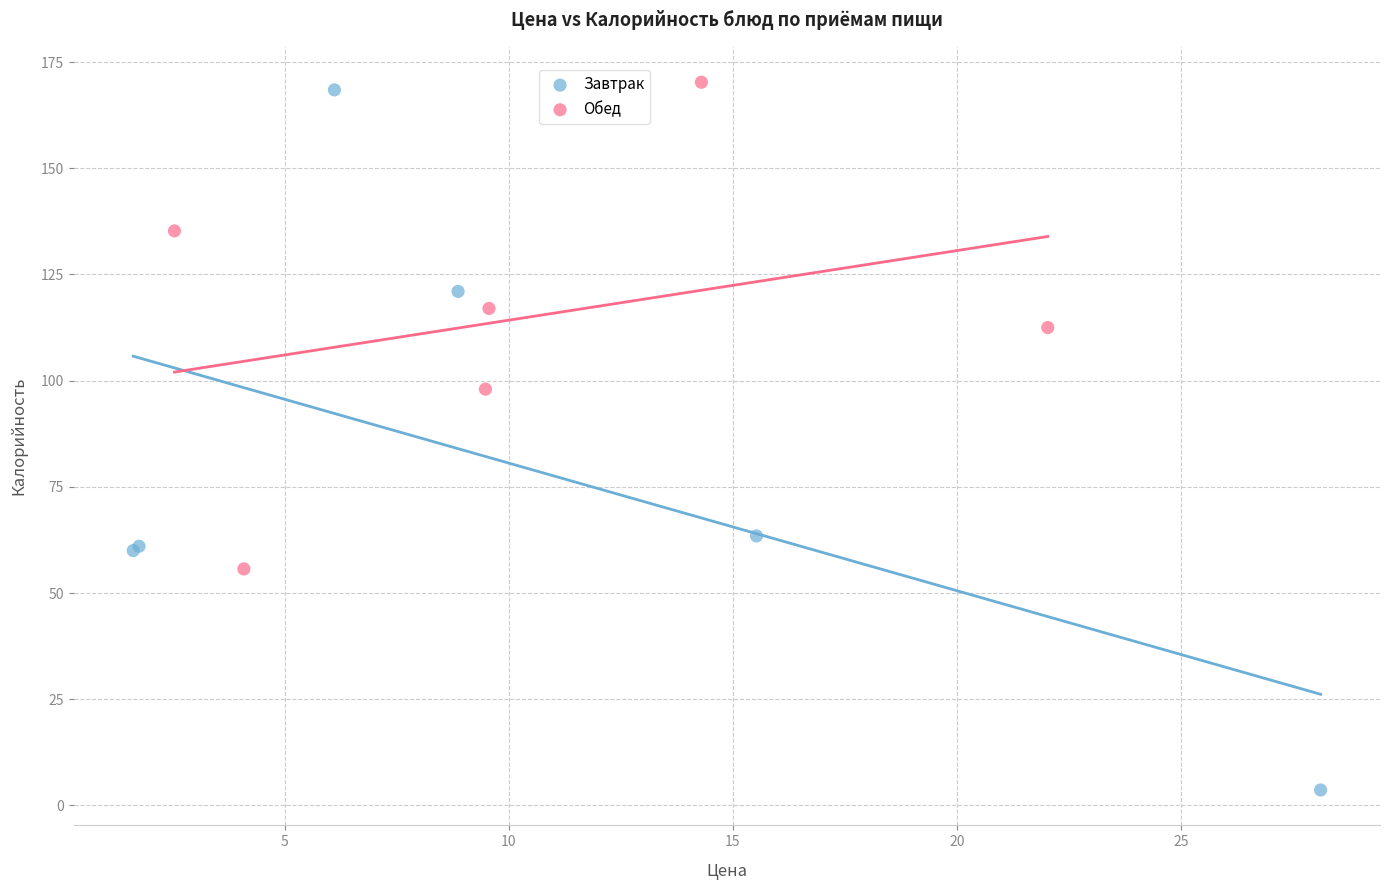

Which series has the widest spread of Y values?

Завтрак